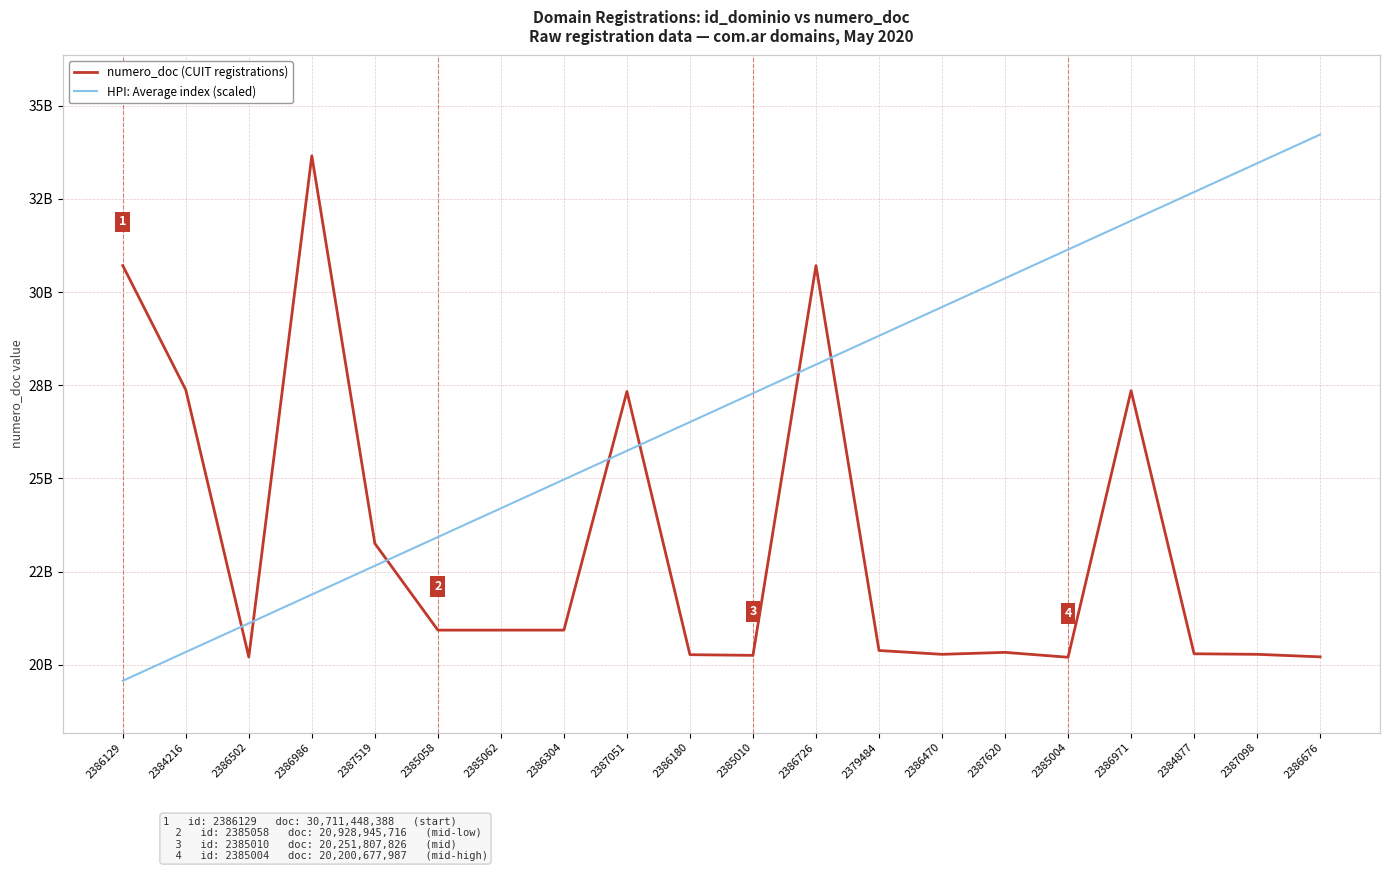

Rank the series at 2385010 from highest to lowest value.

HPI: Average index (scaled), numero_doc (CUIT registrations)